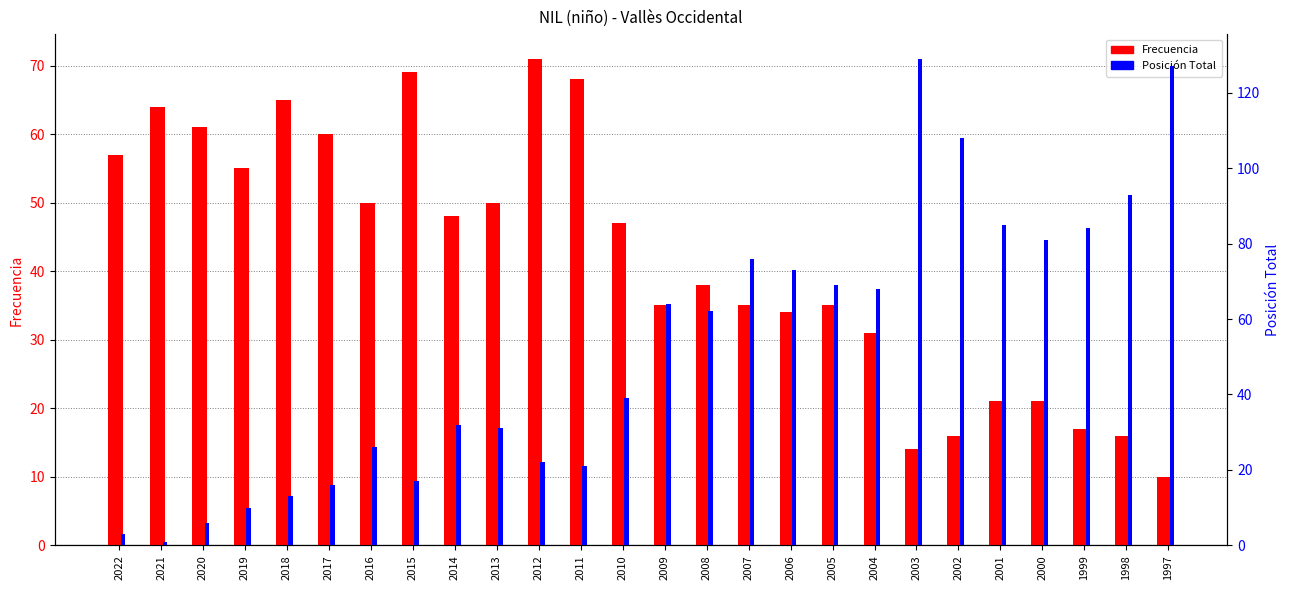

Reading right to left, list all the values displayed in this chart.

Frecuencia: 1997=10	1998=16	1999=17	2000=21	2001=21	2002=16	2003=14	2004=31	2005=35	2006=34	2007=35	2008=38	2009=35	2010=47	2011=68	2012=71	2013=50	2014=48	2015=69	2016=50	2017=60	2018=65	2019=55	2020=61	2021=64	2022=57
Posición Total: 1997=127	1998=93	1999=84	2000=81	2001=85	2002=108	2003=129	2004=68	2005=69	2006=73	2007=76	2008=62	2009=64	2010=39	2011=21	2012=22	2013=31	2014=32	2015=17	2016=26	2017=16	2018=13	2019=10	2020=6	2021=1	2022=3